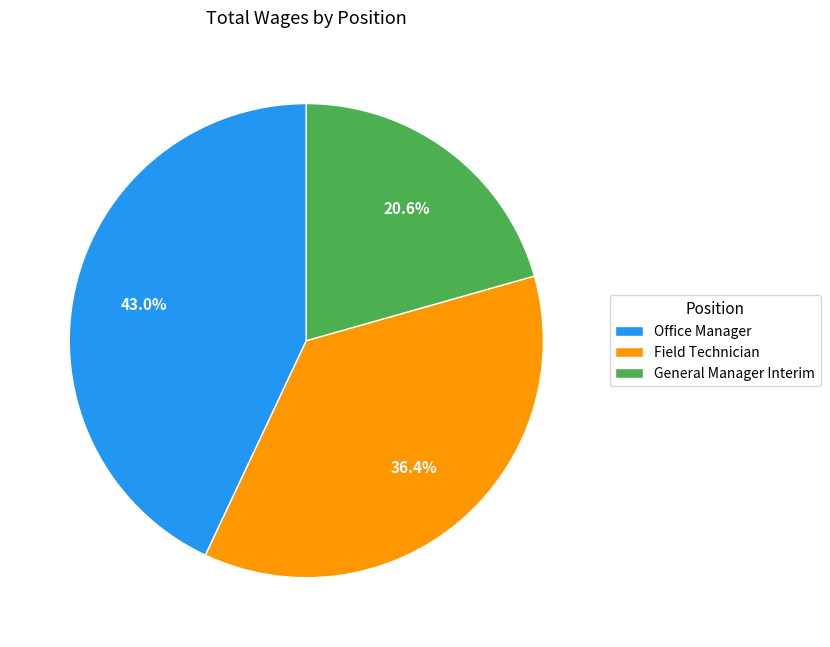

Is it true that General Manager Interim is 12% of the pie?

False